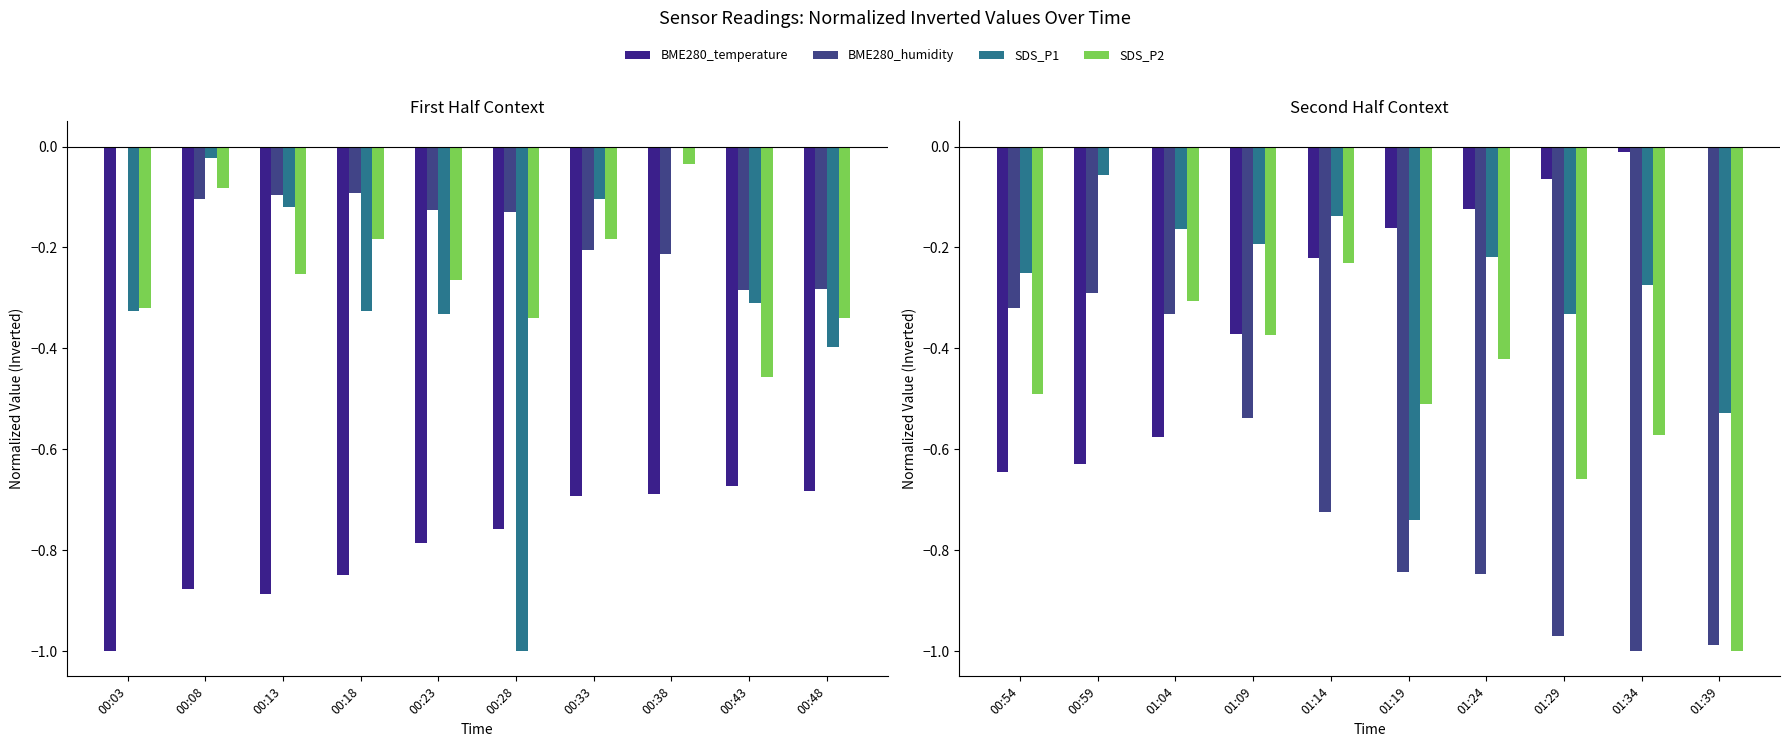

The value of BME280_temperature at 01:14 is -0.1. True or false?

False